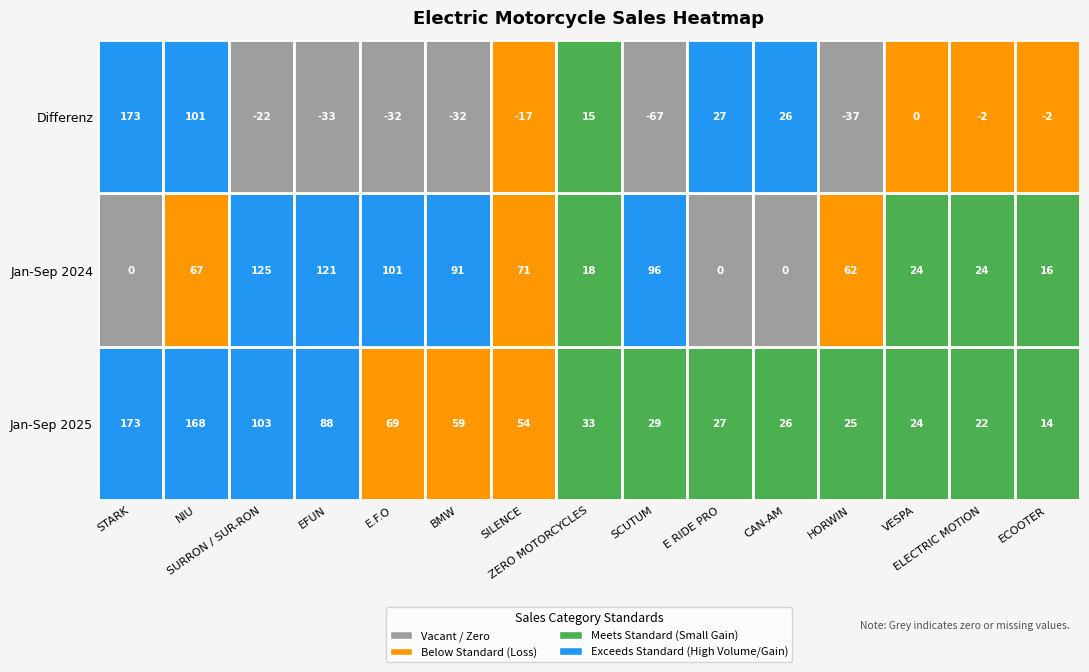

What is the maximum value for Differenz?

173